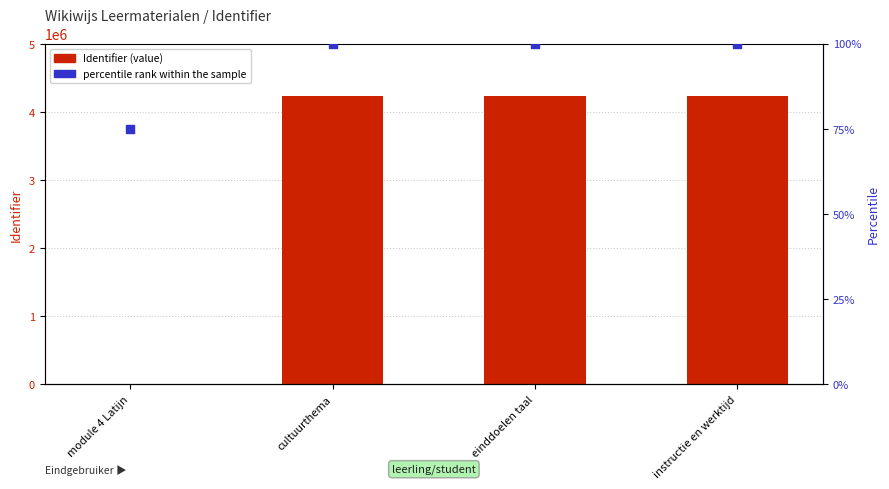

Which series has the widest spread of Y values?

Identifier (value)